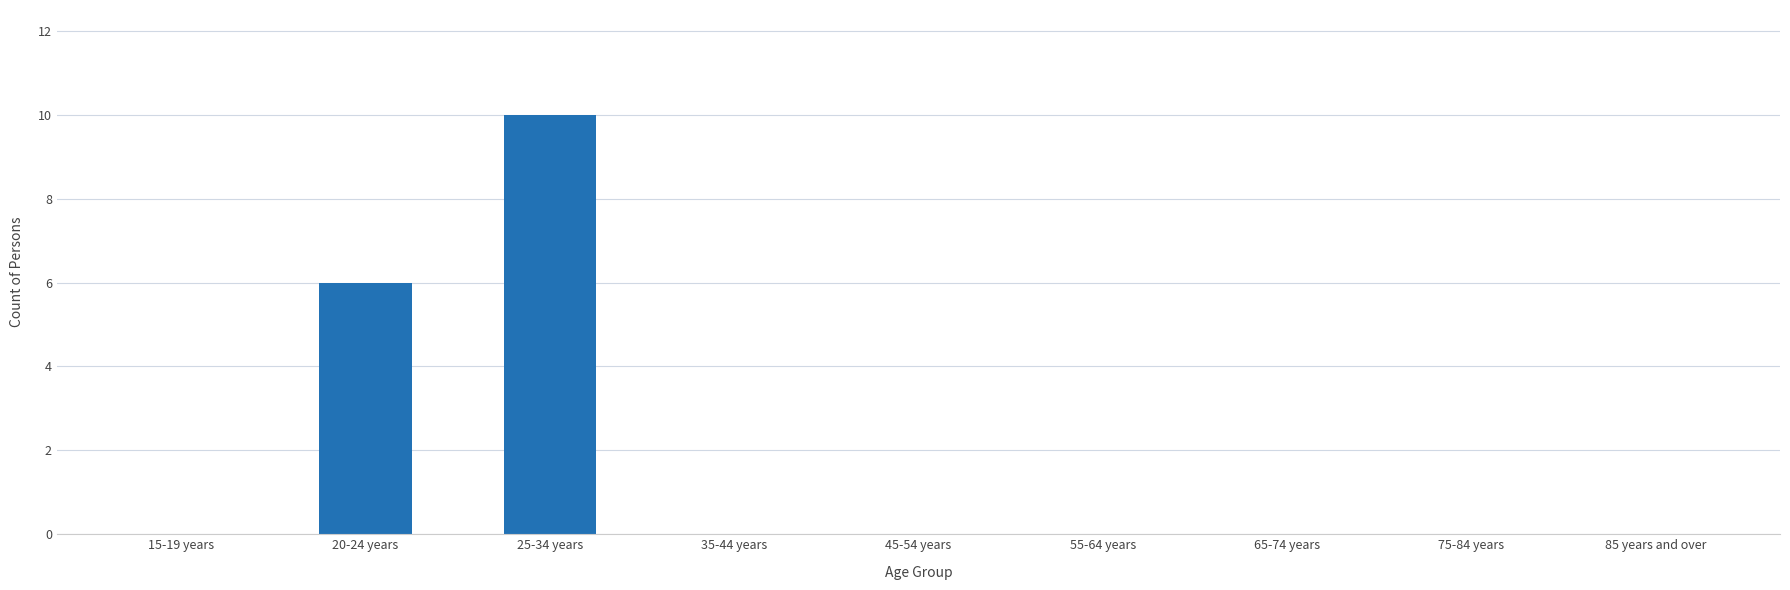

Are the bars grouped side by side (vs. stacked)?

No